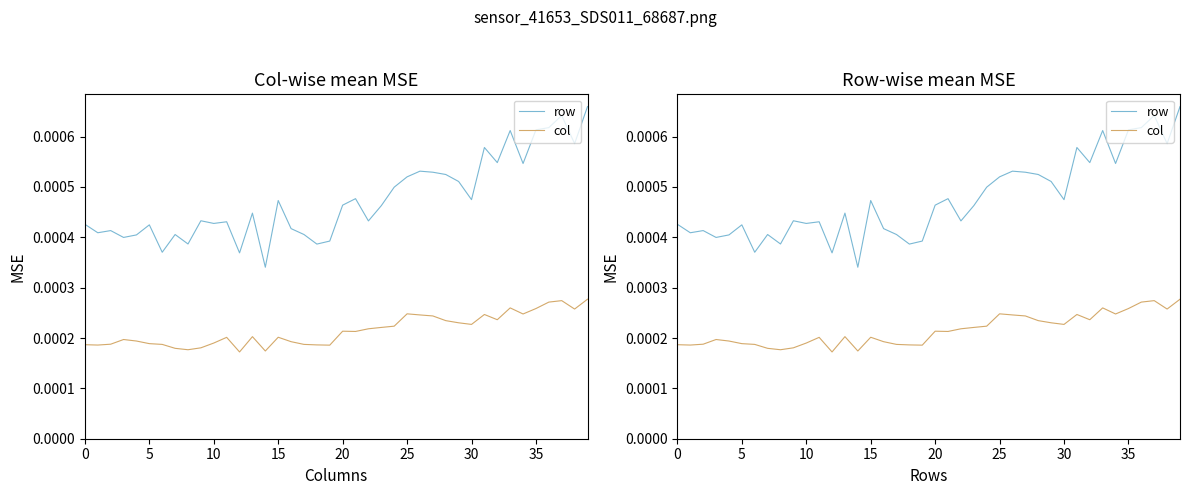

Does the chart have visible grid lines?

No